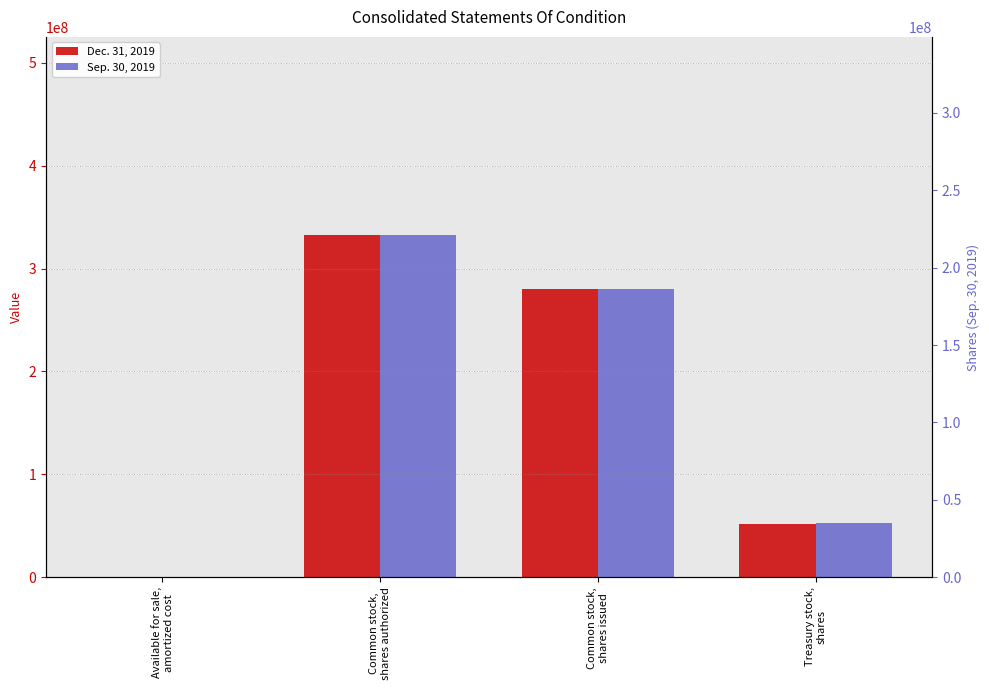

At which label does Sep. 30, 2019 reach its peak?

Common stock,
shares authorized